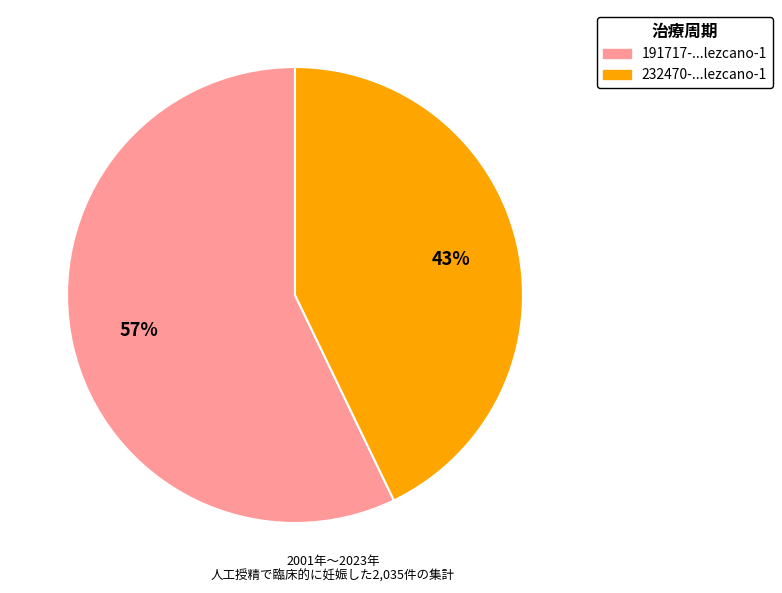

Does any single category account for the majority?

Yes